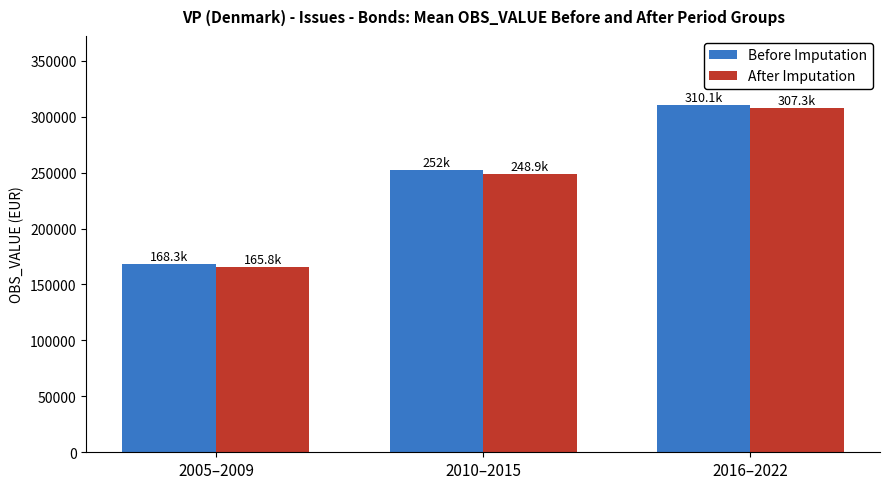

How many series are shown in this chart?

2